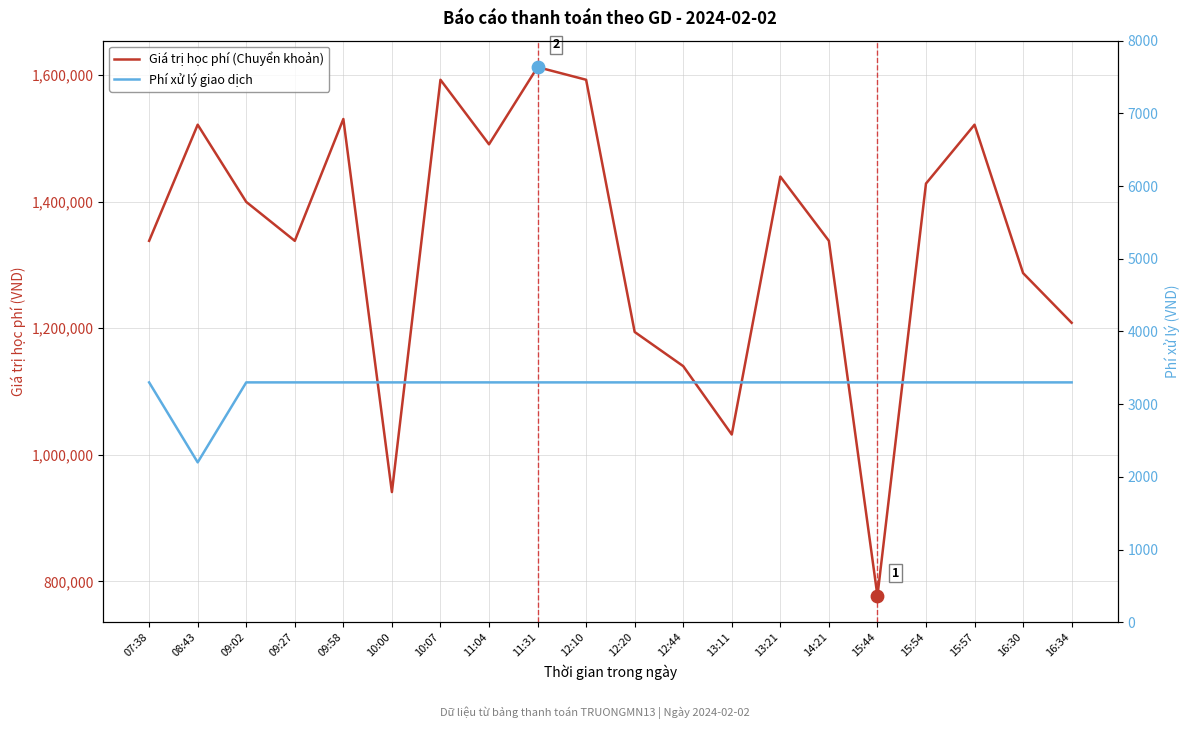

What are all the series names shown in the legend?

Giá trị học phí (Chuyển khoản), Phí xử lý giao dịch